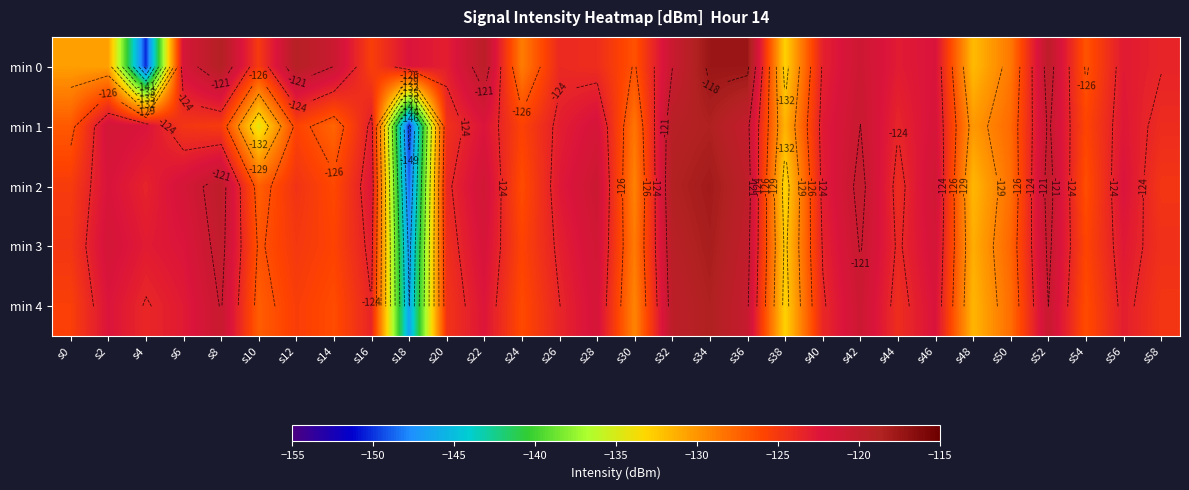

What is the difference between the maximum and minimum values in the min 0 series?

32.8